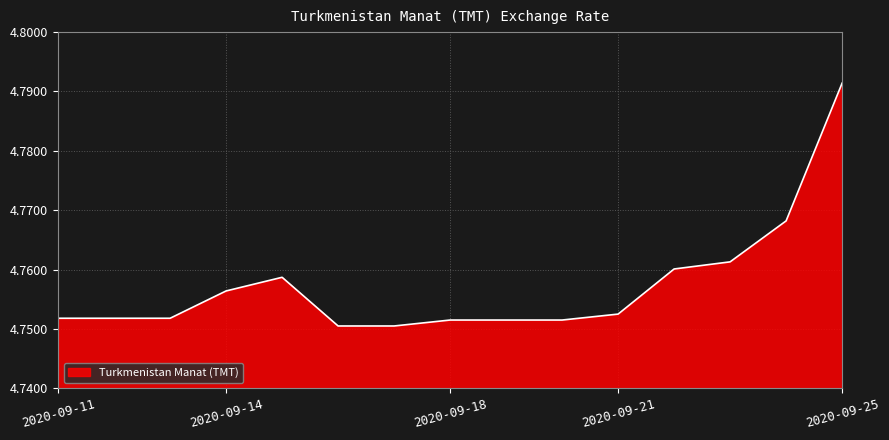

Reading right to left, what are all the values shown in this chart?

4.8	4.8	4.8	4.8	4.8	4.8	4.8	4.8	4.8	4.8	4.8	4.8	4.8	4.8	4.8